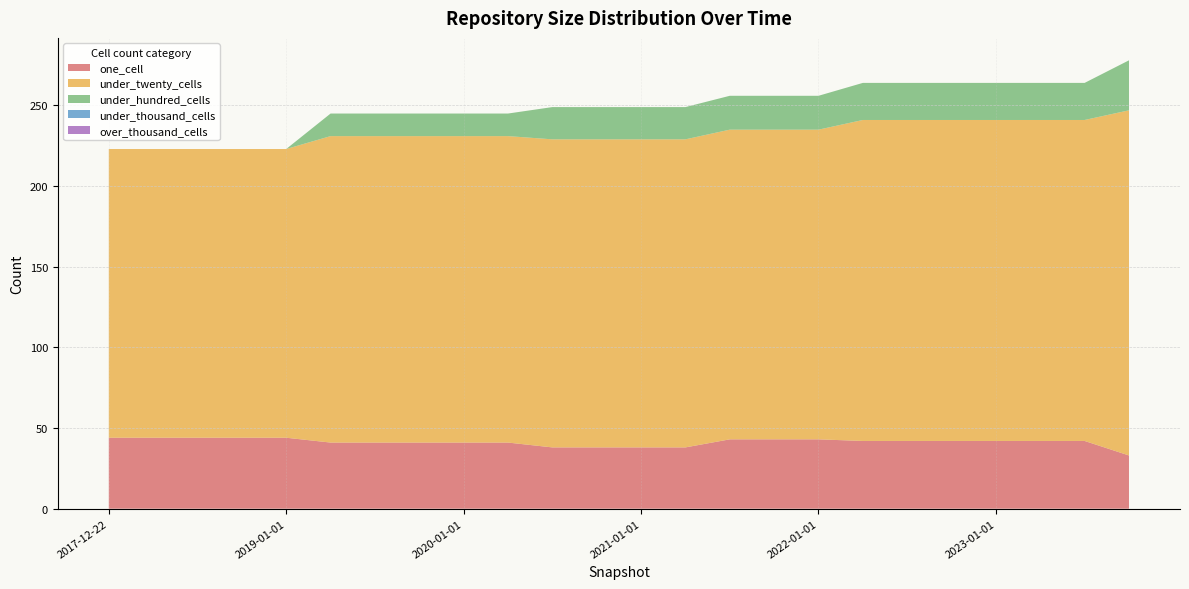

Reading right to left, extract all data points from this chart.

one_cell: 2023-10-01=33	2023-07-01=42	2023-04-01=42	2023-01-01=42	2022-10-01=42	2022-07-01=42	2022-04-01=42	2022-01-01=43	2021-10-01=43	2021-07-01=43	2021-04-01=38	2021-01-01=38	2020-10-01=38	2020-07-01=38	2020-04-01=41	2020-01-01=41	2019-10-09=41	2019-07-01=41	2019-04-06=41	2019-01-01=44	2018-09-28=44	2018-07-11=44	2018-04-09=44	2017-12-22=44
under_twenty_cells: 2023-10-01=214	2023-07-01=199	2023-04-01=199	2023-01-01=199	2022-10-01=199	2022-07-01=199	2022-04-01=199	2022-01-01=192	2021-10-01=192	2021-07-01=192	2021-04-01=191	2021-01-01=191	2020-10-01=191	2020-07-01=191	2020-04-01=190	2020-01-01=190	2019-10-09=190	2019-07-01=190	2019-04-06=190	2019-01-01=179	2018-09-28=179	2018-07-11=179	2018-04-09=179	2017-12-22=179
under_hundred_cells: 2023-10-01=31	2023-07-01=23	2023-04-01=23	2023-01-01=23	2022-10-01=23	2022-07-01=23	2022-04-01=23	2022-01-01=21	2021-10-01=21	2021-07-01=21	2021-04-01=20	2021-01-01=20	2020-10-01=20	2020-07-01=20	2020-04-01=14	2020-01-01=14	2019-10-09=14	2019-07-01=14	2019-04-06=14	2019-01-01=0	2018-09-28=0	2018-07-11=0	2018-04-09=0	2017-12-22=0
under_thousand_cells: 2023-10-01=0	2023-07-01=0	2023-04-01=0	2023-01-01=0	2022-10-01=0	2022-07-01=0	2022-04-01=0	2022-01-01=0	2021-10-01=0	2021-07-01=0	2021-04-01=0	2021-01-01=0	2020-10-01=0	2020-07-01=0	2020-04-01=0	2020-01-01=0	2019-10-09=0	2019-07-01=0	2019-04-06=0	2019-01-01=0	2018-09-28=0	2018-07-11=0	2018-04-09=0	2017-12-22=0
over_thousand_cells: 2023-10-01=0	2023-07-01=0	2023-04-01=0	2023-01-01=0	2022-10-01=0	2022-07-01=0	2022-04-01=0	2022-01-01=0	2021-10-01=0	2021-07-01=0	2021-04-01=0	2021-01-01=0	2020-10-01=0	2020-07-01=0	2020-04-01=0	2020-01-01=0	2019-10-09=0	2019-07-01=0	2019-04-06=0	2019-01-01=0	2018-09-28=0	2018-07-11=0	2018-04-09=0	2017-12-22=0